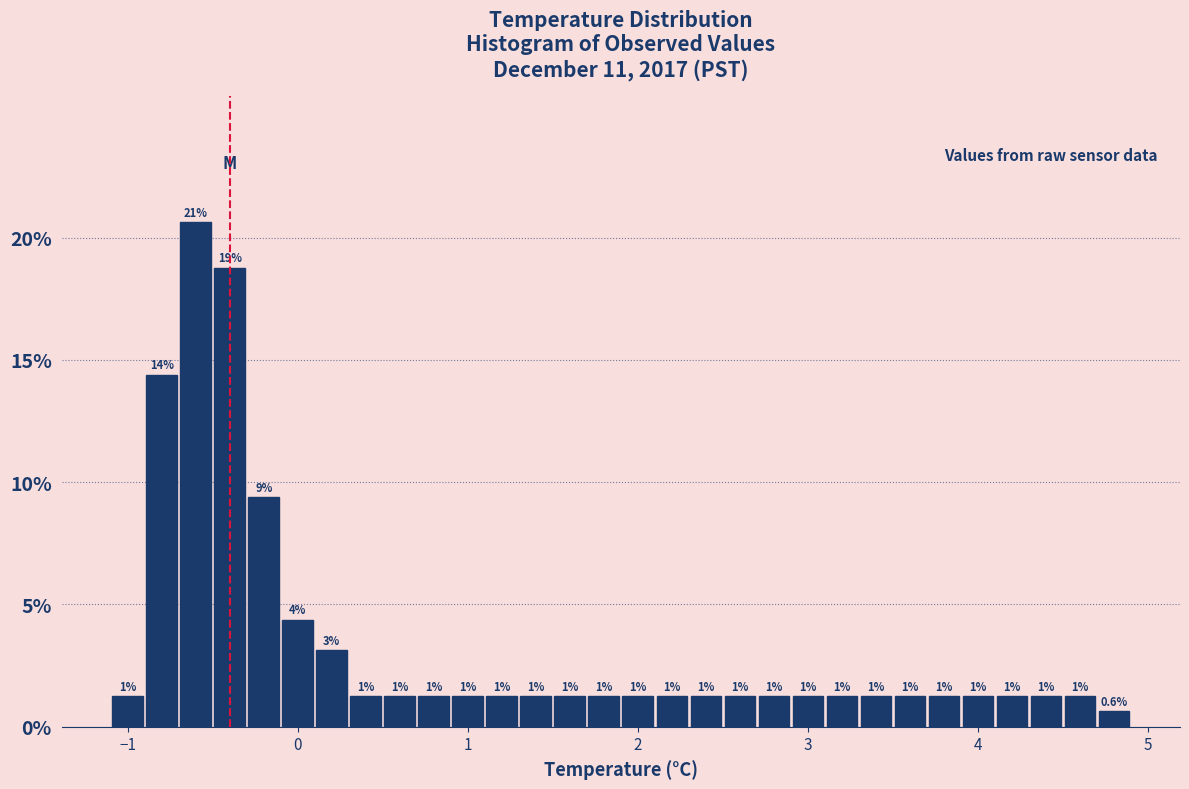

Read against the x-axis, roughly where is the centre of the tallest bar?

-0.6